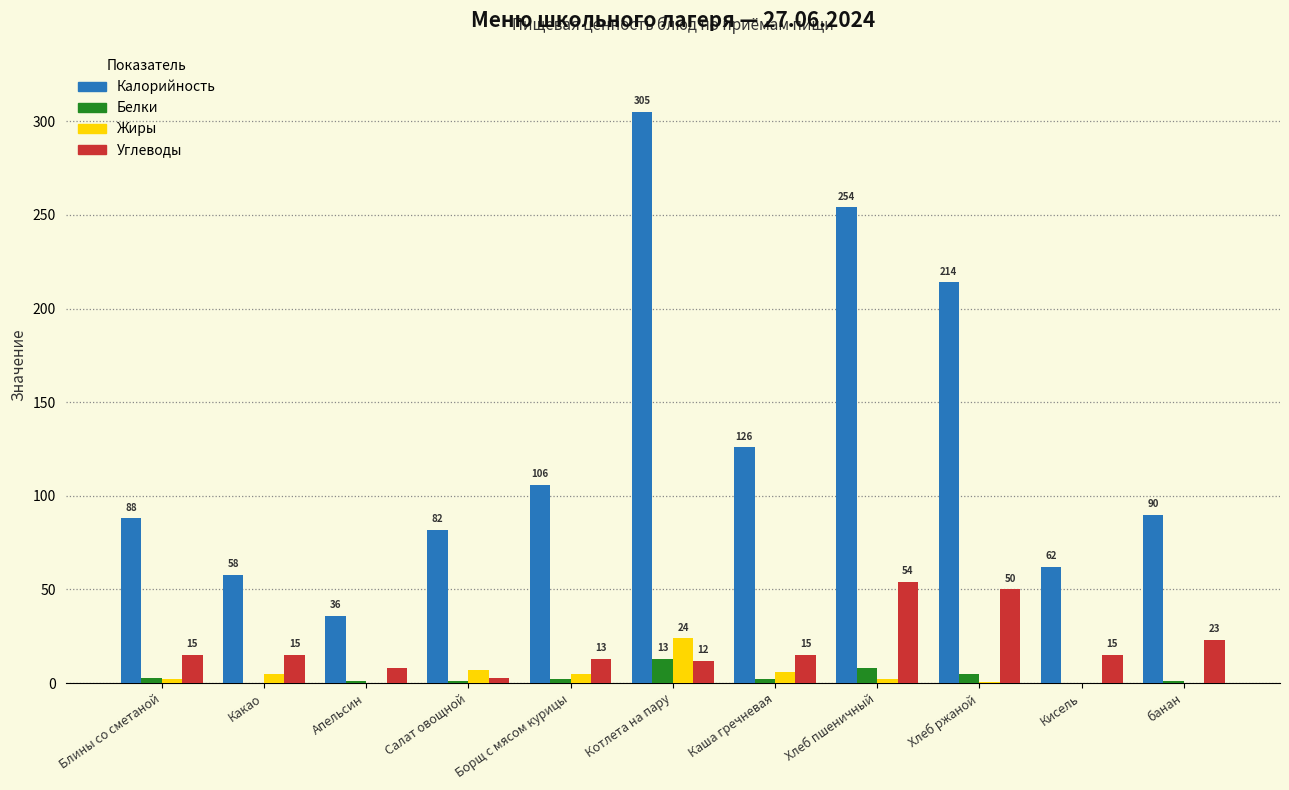

How many distinct data groups are displayed?

4